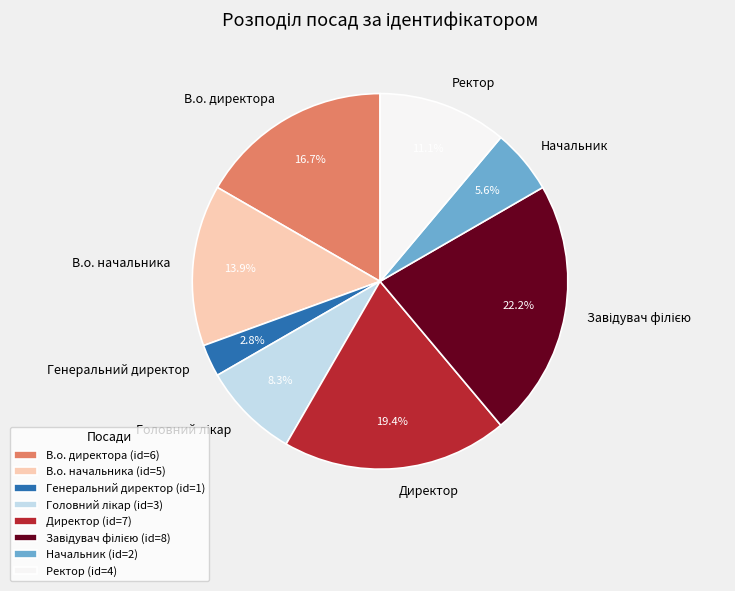

To the nearest percent, what percentage of the pie is Директор?

19%